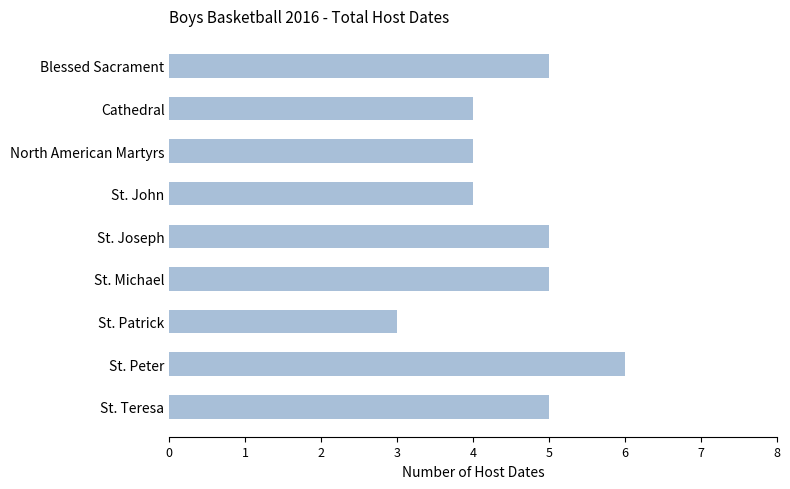

What is the value of the 7th bar from the top?

3